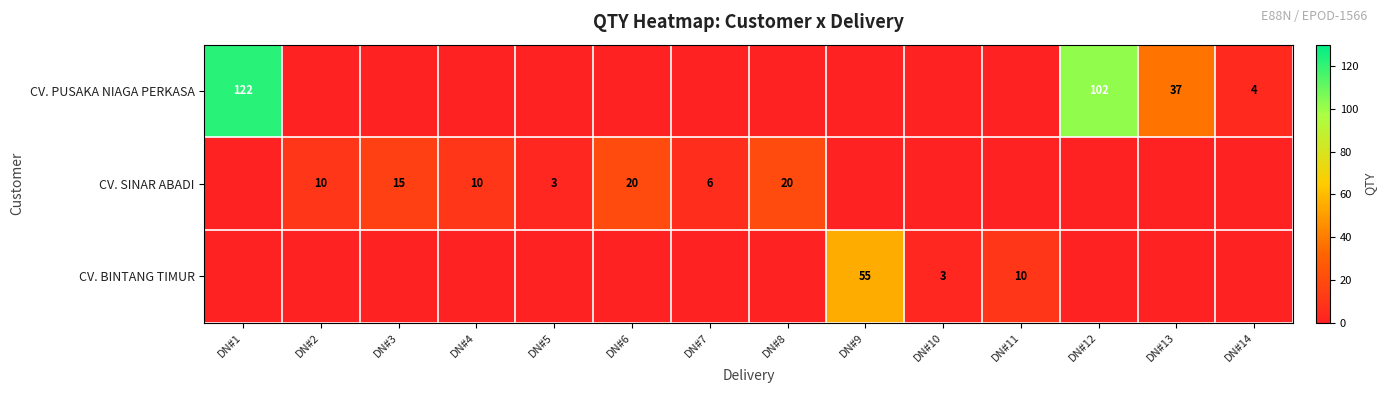

The CV. PUSAKA NIAGA PERKASA series shows 54 at DN#13. True or false?

False